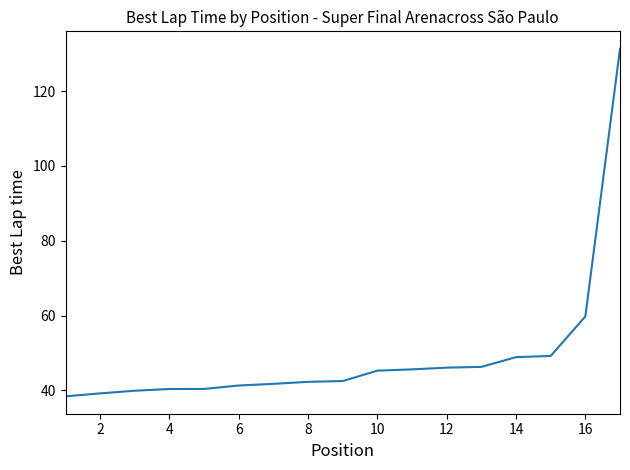

What is the difference between the maximum and minimum values?

93.0